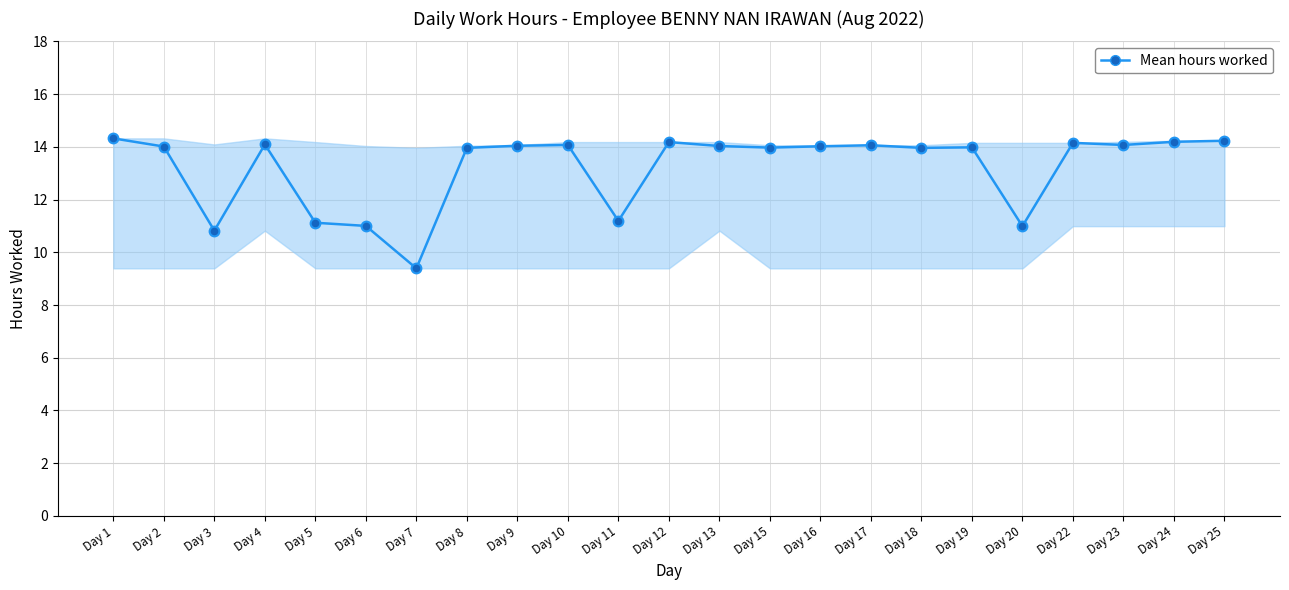

How many distinct data groups are displayed?

1